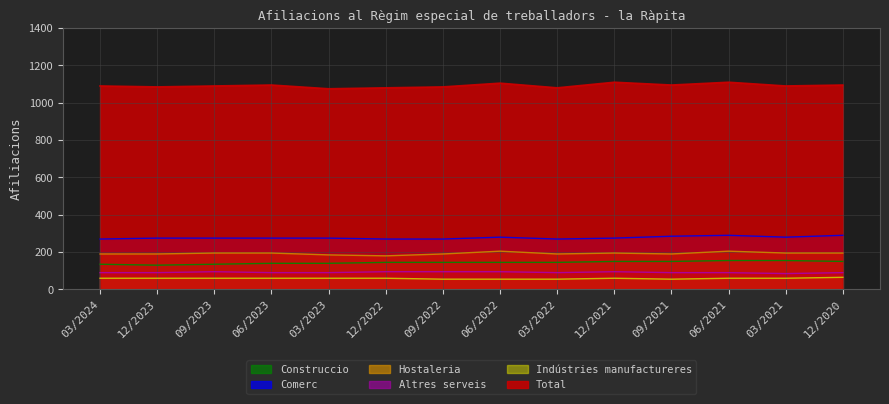

What is the greatest value displayed?

1110